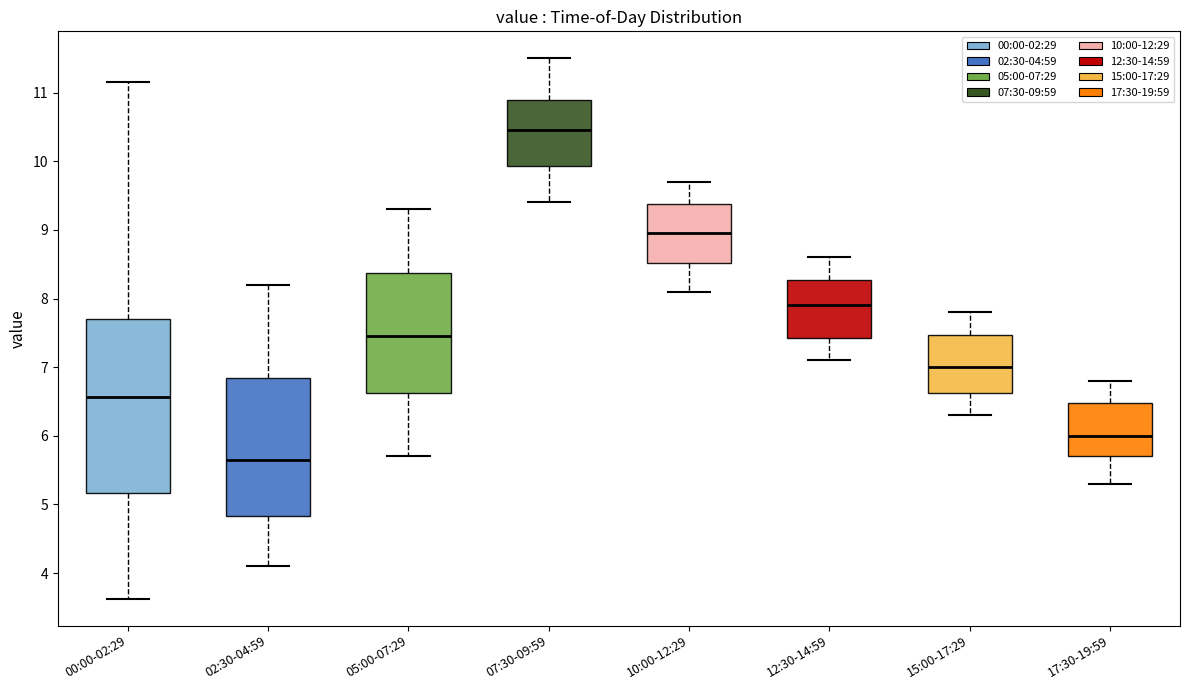

Where is the lower edge of the box for 02:30-04:59 on the y-axis? The values are not printed on the chart, so give them approximately, as read against the axis.

4.8